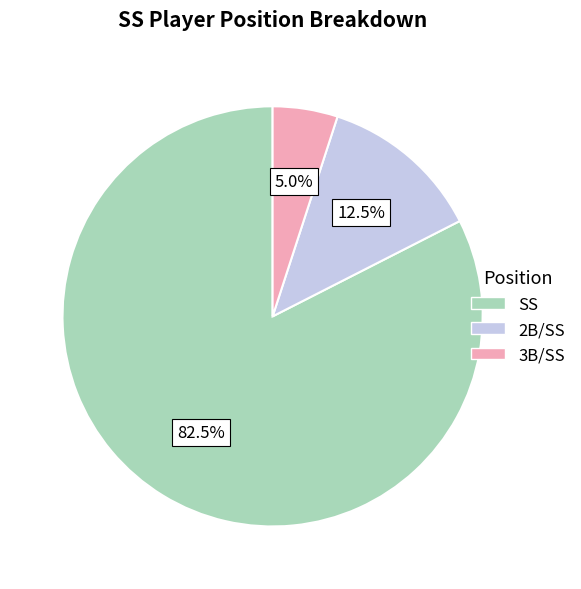

Is there a majority slice in this chart?

Yes